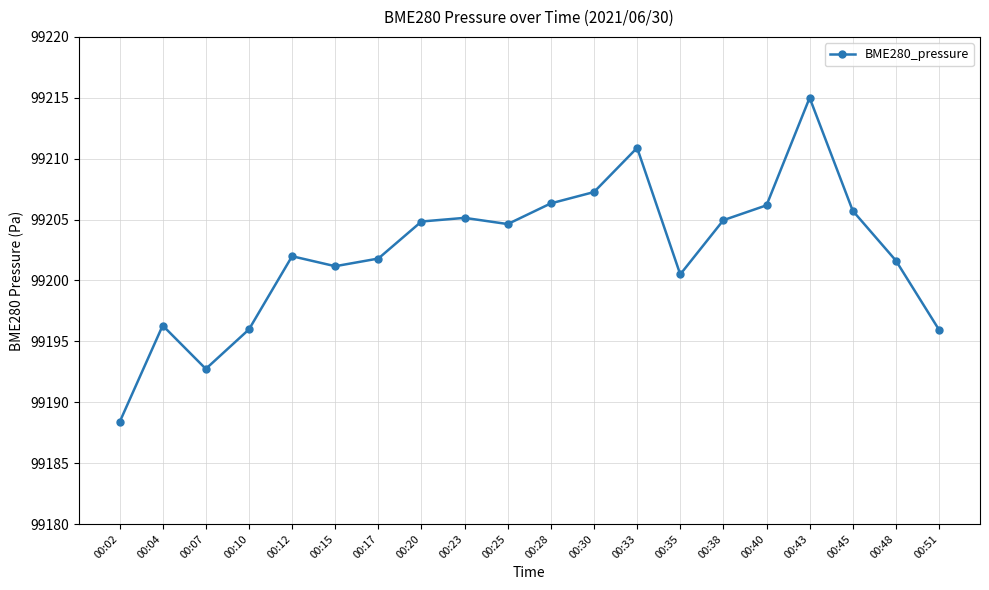

What is the value of the 16th point from the left?

99206.2